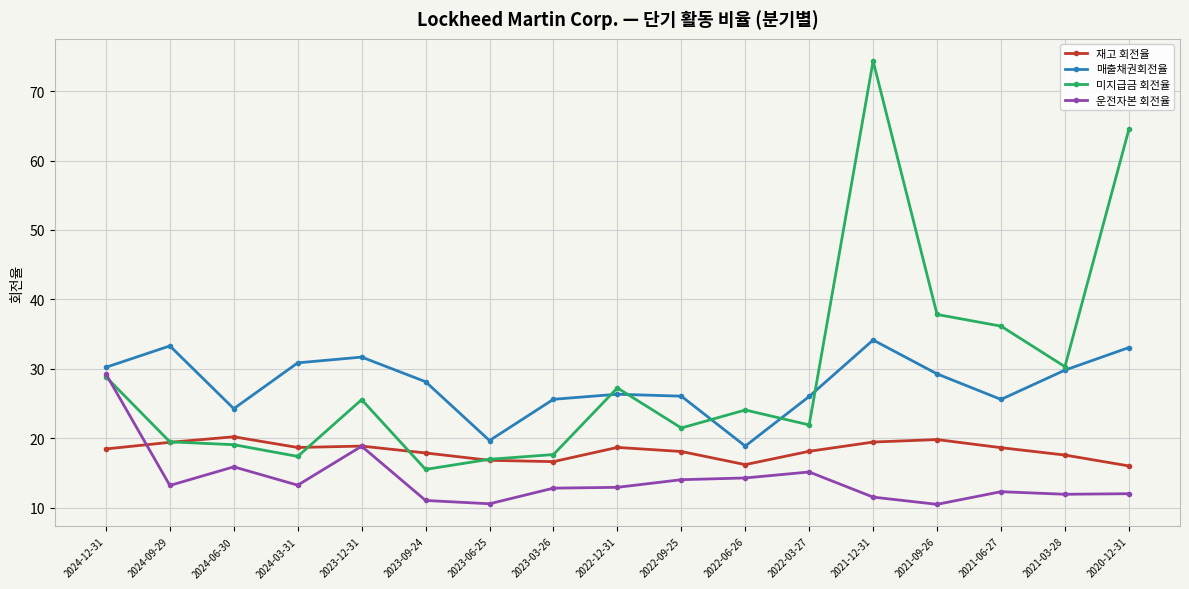

What is the minimum value for 재고 회전율?

16.0